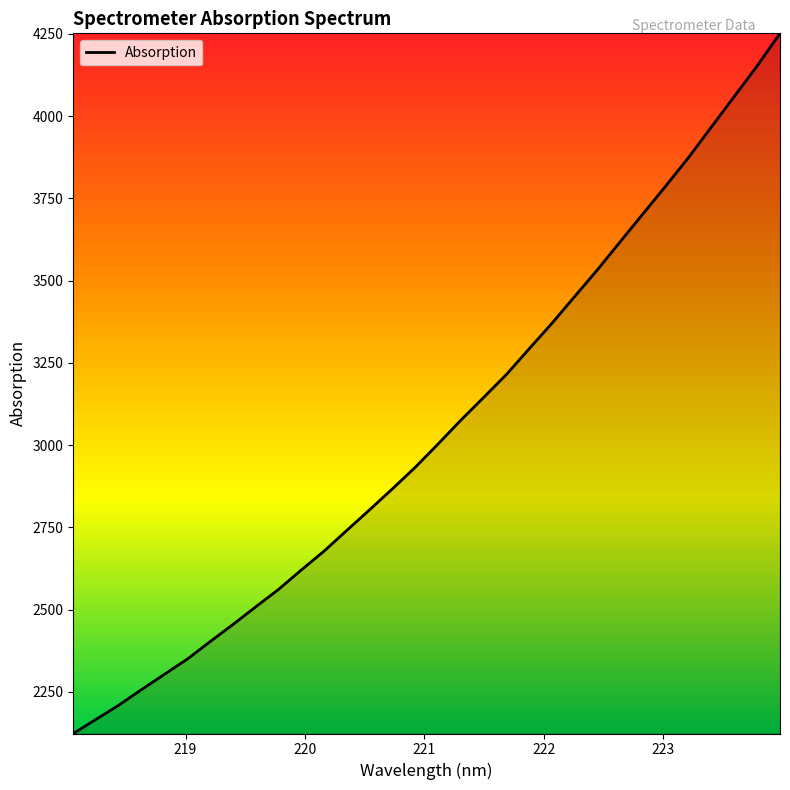

What is the smallest value displayed?

2123.4